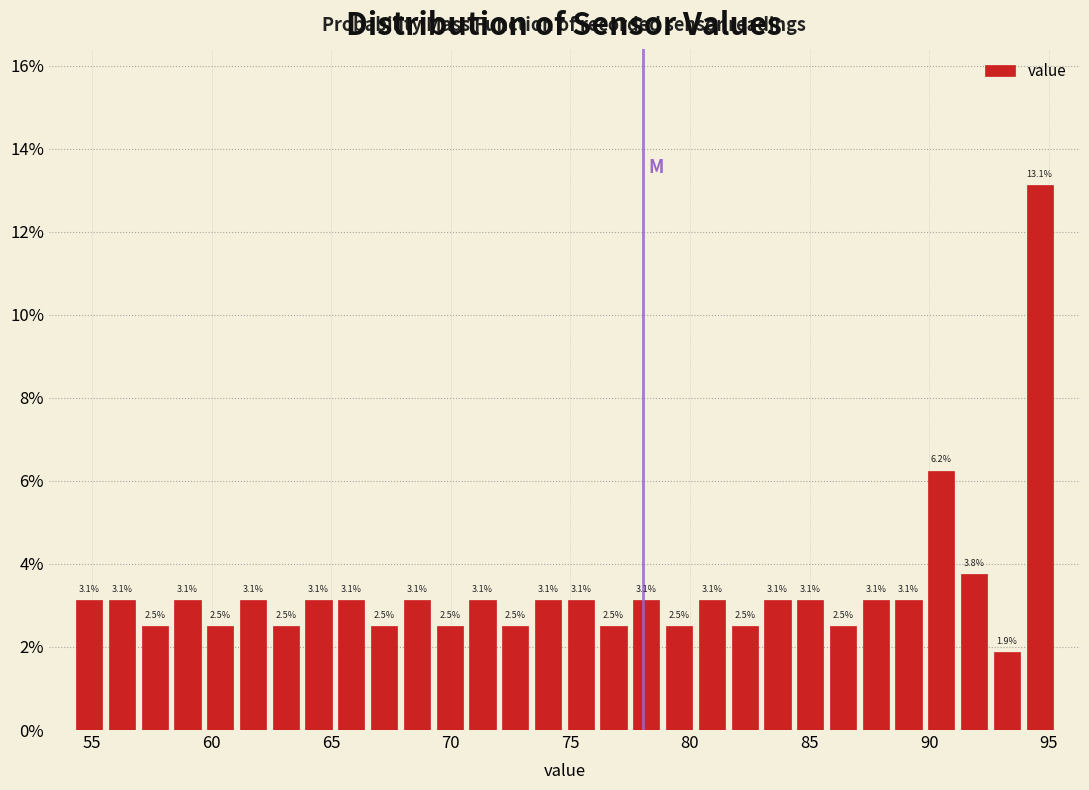

Read against the x-axis, roughly where is the centre of the tallest bar?

94.5